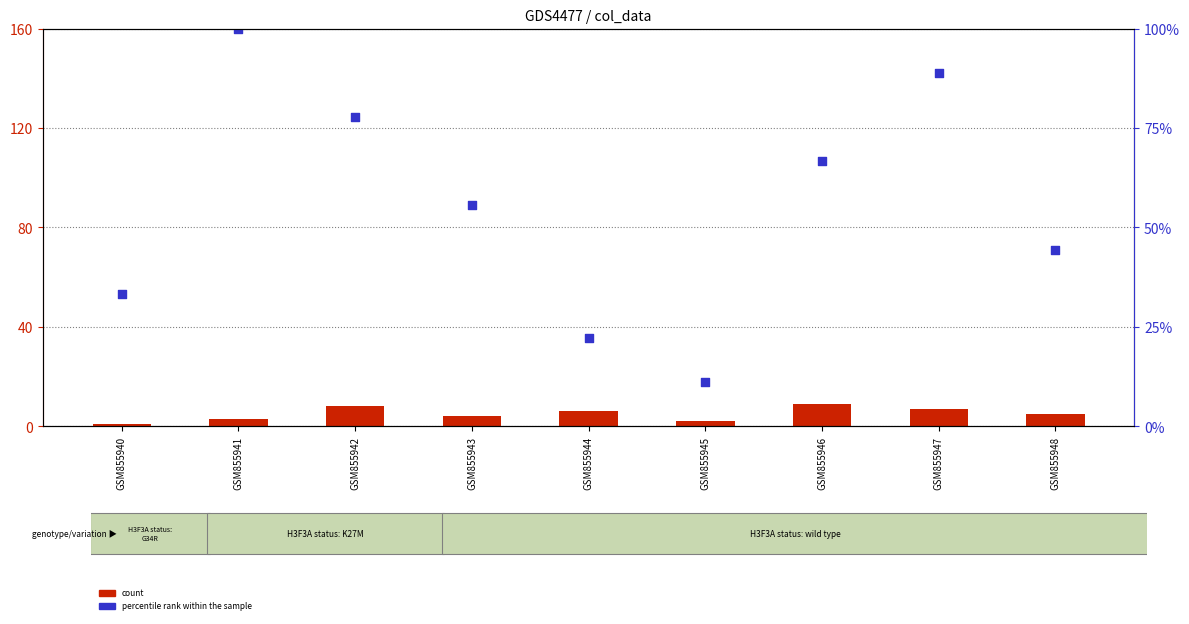

What are all the series names shown in the legend?

count, percentile rank within the sample